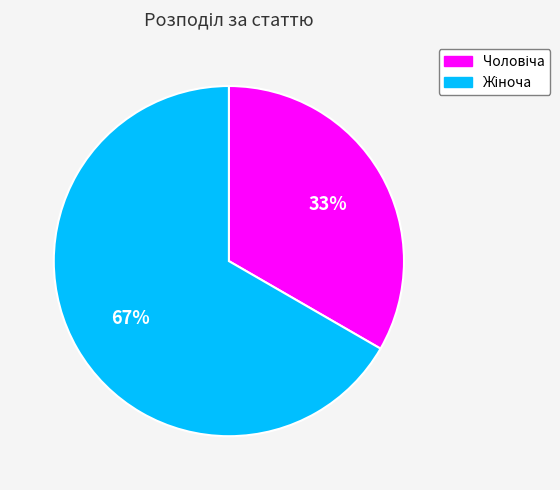

Does any single category account for the majority?

Yes